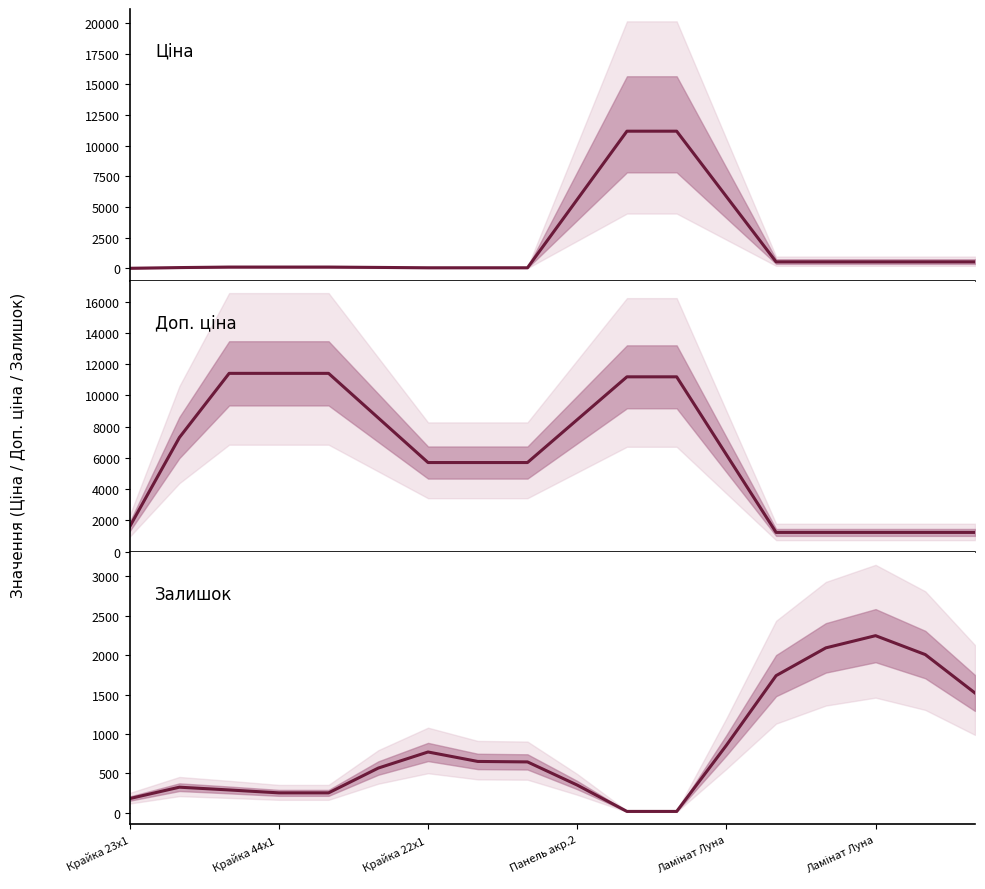

At 16, list the series in order from smallest to largest.

Ціна, Доп. ціна, Залишок